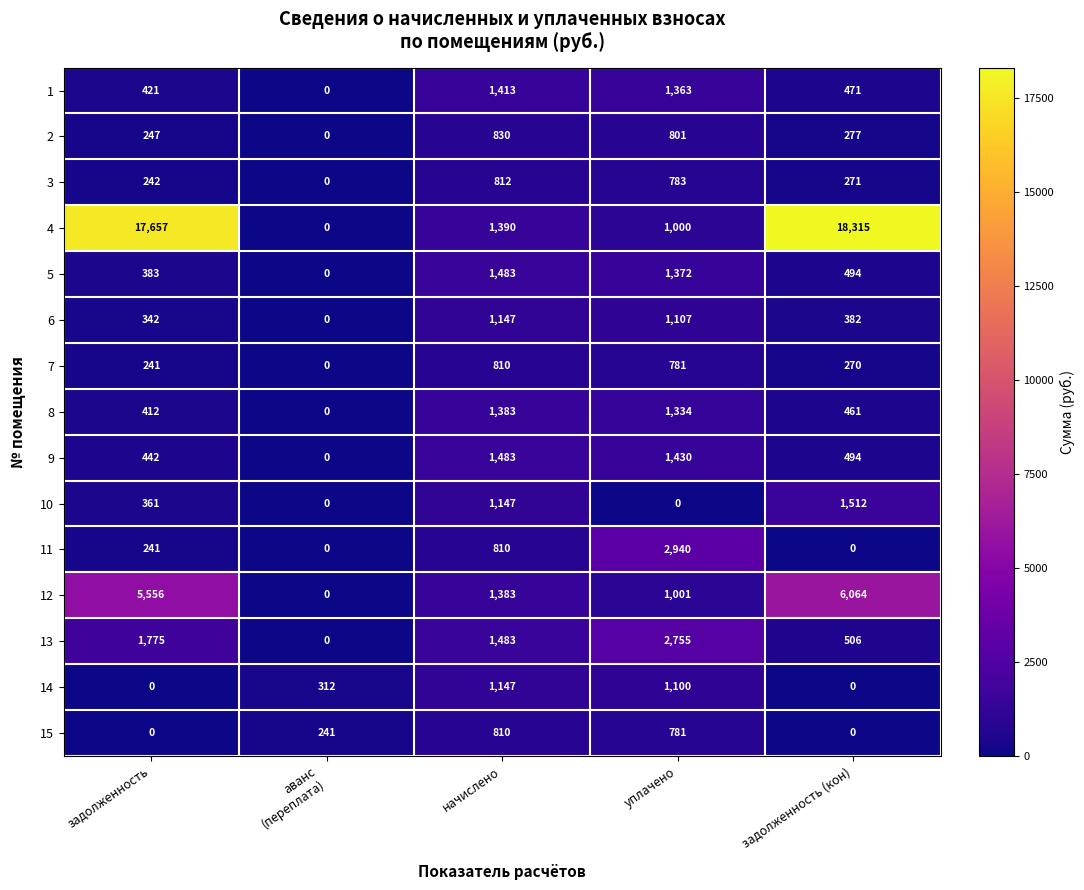

The value of 12 at уплачено is 561. True or false?

False